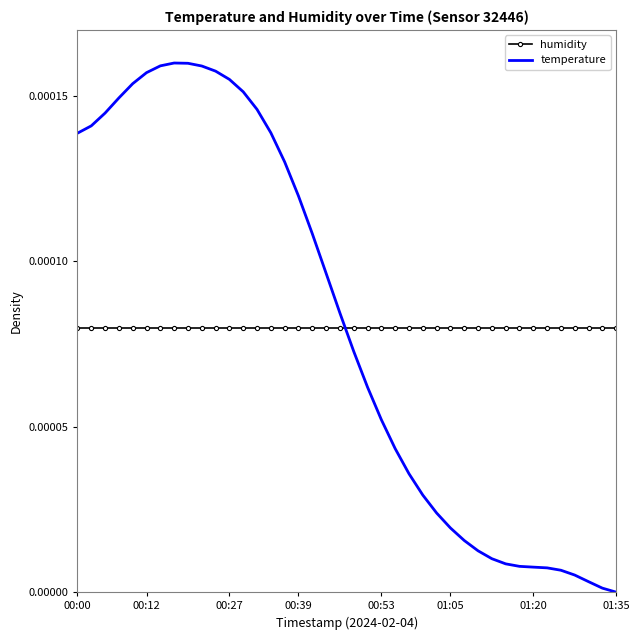

How many intersections are there between temperature and humidity?

1